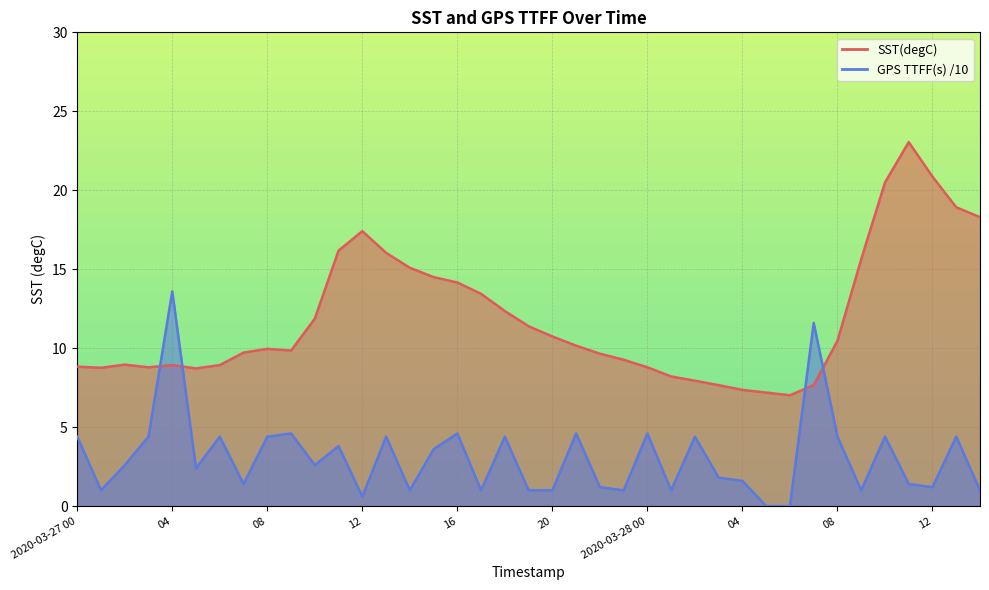

Reading left to right, transcribe all the data shown in this chart.

SST(degC): 2020-03-27 00=8.8	01=8.8	02=9.0	03=8.8	04=8.9	05=8.7	06=8.9	07=9.7	08=10.0	09=9.8	10=11.9	11=16.2	12=17.4	13=16.0	14=15.1	15=14.5	16=14.2	17=13.4	18=12.3	19=11.4	20=10.7	21=10.2	22=9.7	23=9.3	2020-03-28 00=8.8	01=8.2	02=7.9	03=7.7	04=7.4	05=7.2	06=7.0	07=7.7	08=10.5	09=15.6	10=20.5	11=23.1	12=20.9	13=18.9	14=18.3
GPS TTFF(s): 2020-03-27 00=4.4	01=1.0	02=2.6	03=4.4	04=13.6	05=2.4	06=4.4	07=1.4	08=4.4	09=4.6	10=2.6	11=3.8	12=0.6	13=4.4	14=1.0	15=3.6	16=4.6	17=1.0	18=4.4	19=1.0	20=1.0	21=4.6	22=1.2	23=1.0	2020-03-28 00=4.6	01=1.0	02=4.4	03=1.8	04=1.6	05=0.0	06=0.0	07=11.6	08=4.4	09=1.0	10=4.4	11=1.4	12=1.2	13=4.4	14=1.0